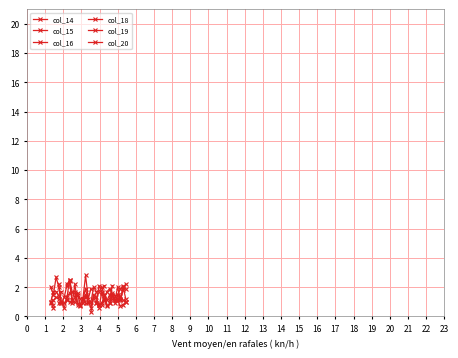

How many interior local peaks does the col_18 series have?

4